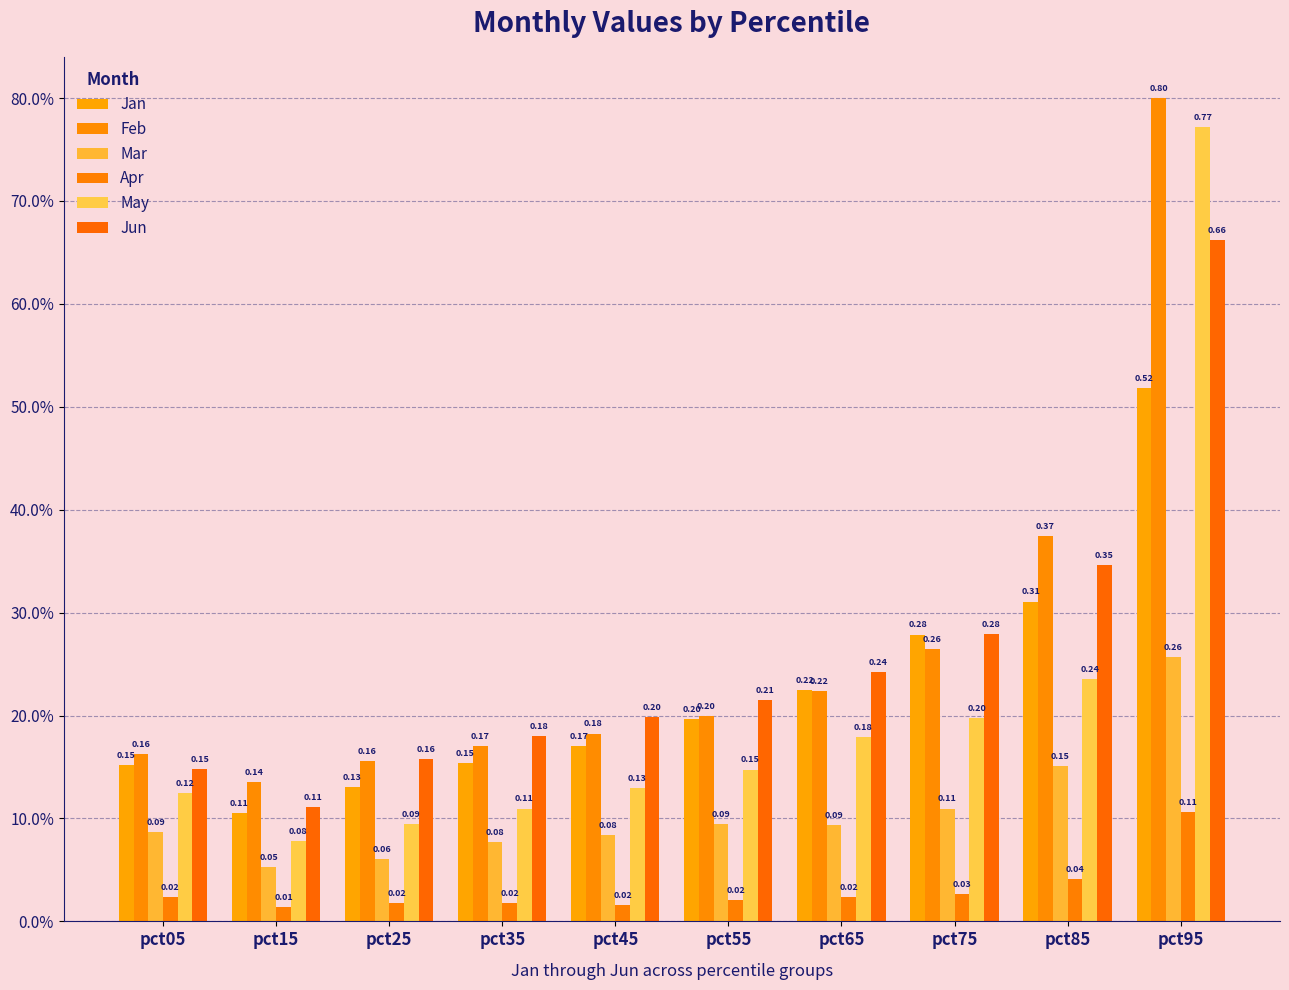

Does the chart contain any negative values?

No